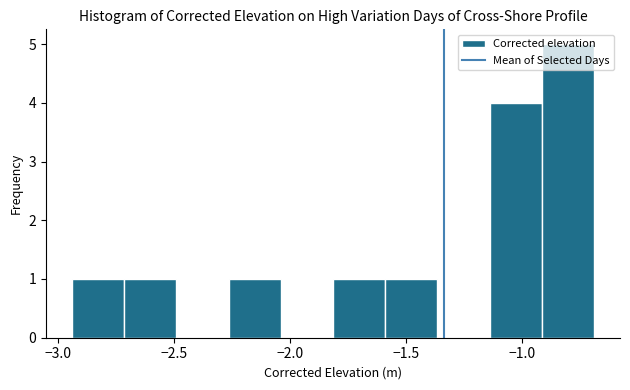

Reading left to right, list every bar in this chart as the range it spans on the x-axis followed by its height. Neither the bar edges nor the heights are printed on the chart, so give them approximately, as read against the axes.

-2.940 to -2.715: 1
-2.715 to -2.490: 1
-2.490 to -2.265: 0
-2.265 to -2.040: 1
-2.040 to -1.815: 0
-1.815 to -1.590: 1
-1.590 to -1.365: 1
-1.365 to -1.140: 0
-1.140 to -0.915: 4
-0.915 to -0.690: 5